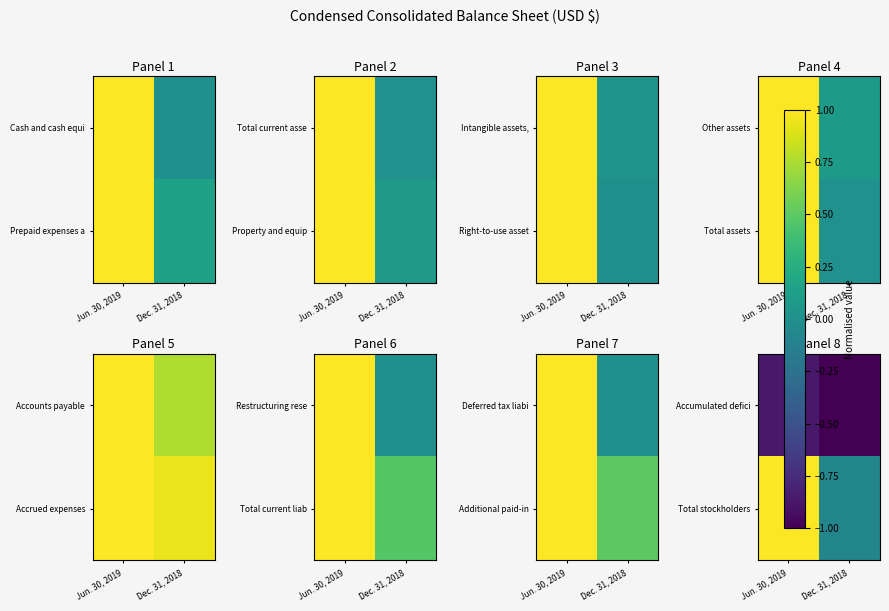

At which category is the sum across all series the highest?

Jun. 30, 2019